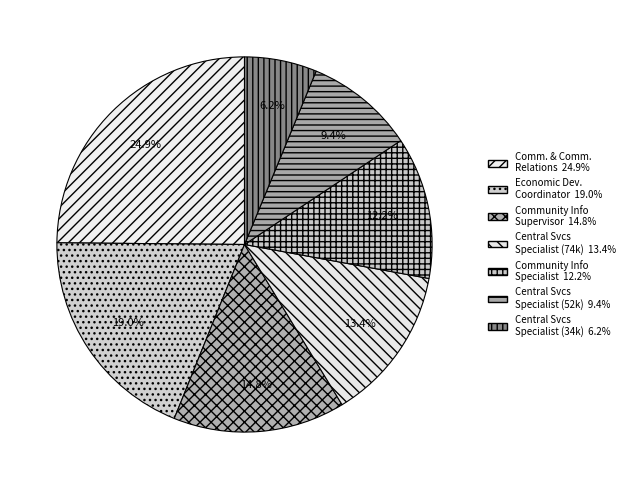

Count the number of slices in the pie.

7